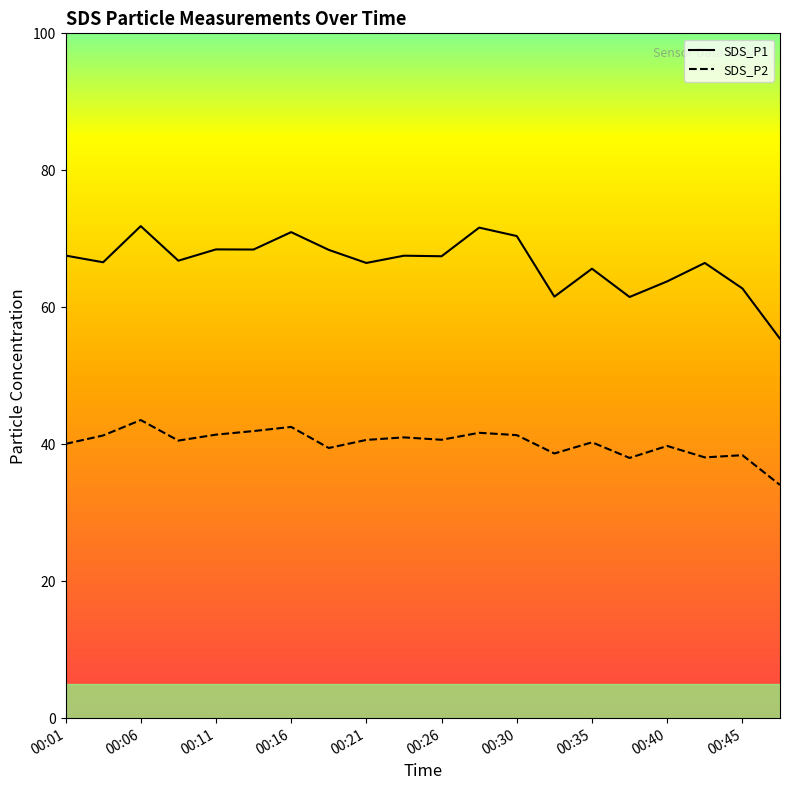

Is the value of SDS_P2 at 00:21 greater than the value of SDS_P1 at 00:16?

No